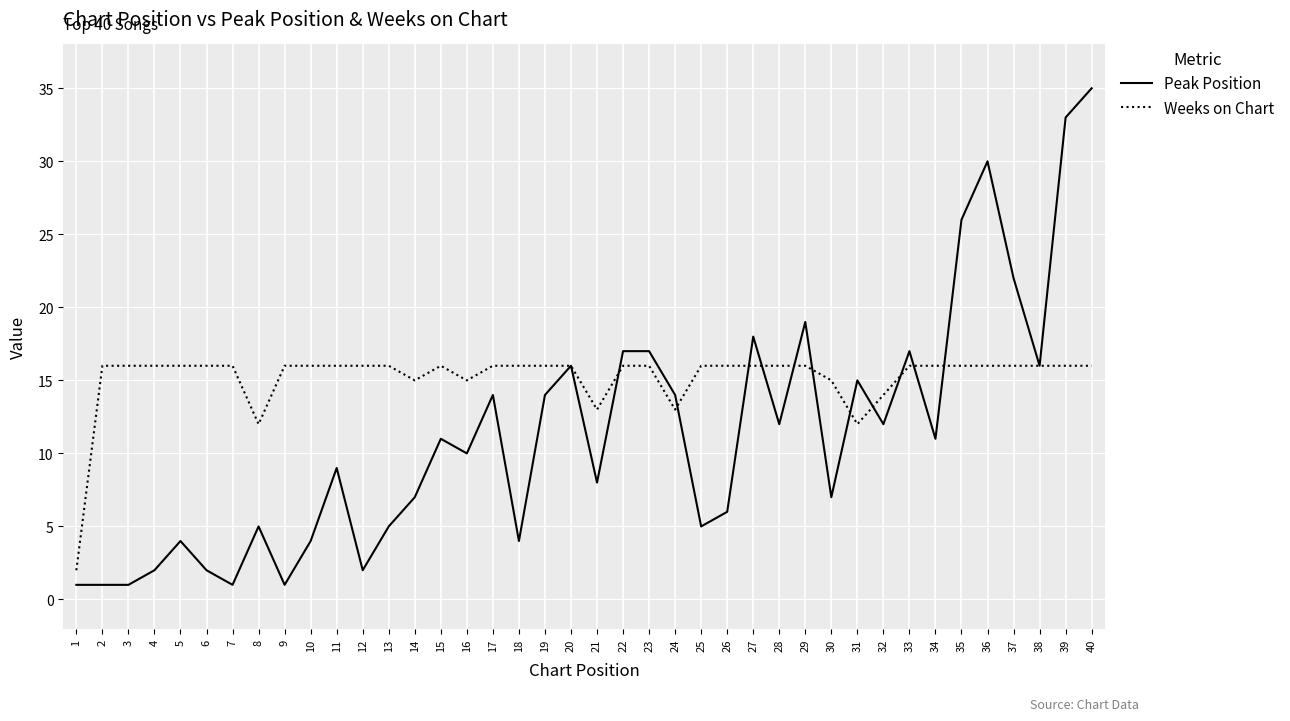

Which series has the largest range (max minus min)?

Peak Position